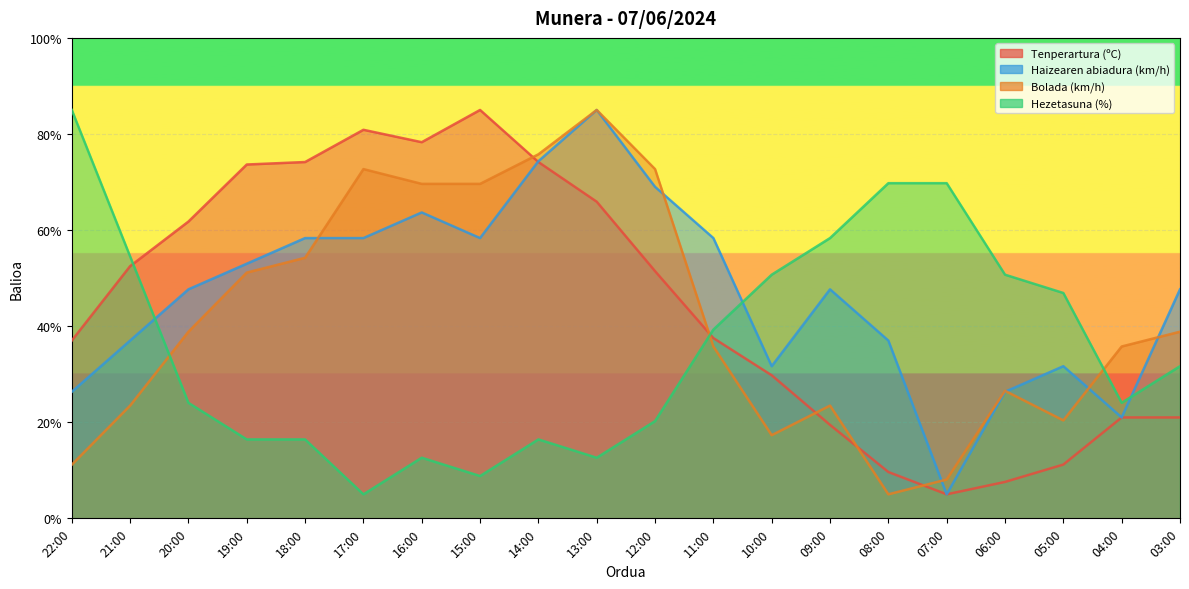

Which series has the largest total across all categories?

Haizearen abiadura (km/h)